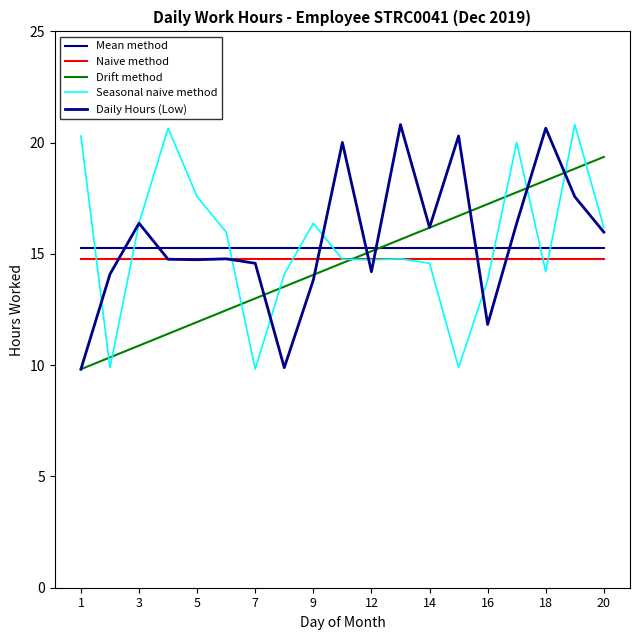

How many times do Seasonal naive method and Drift method cross each other?

9